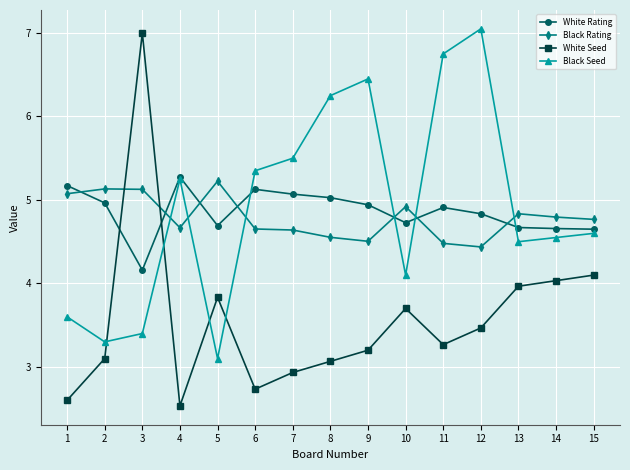

What is the average value of the White Rating series?

4.9